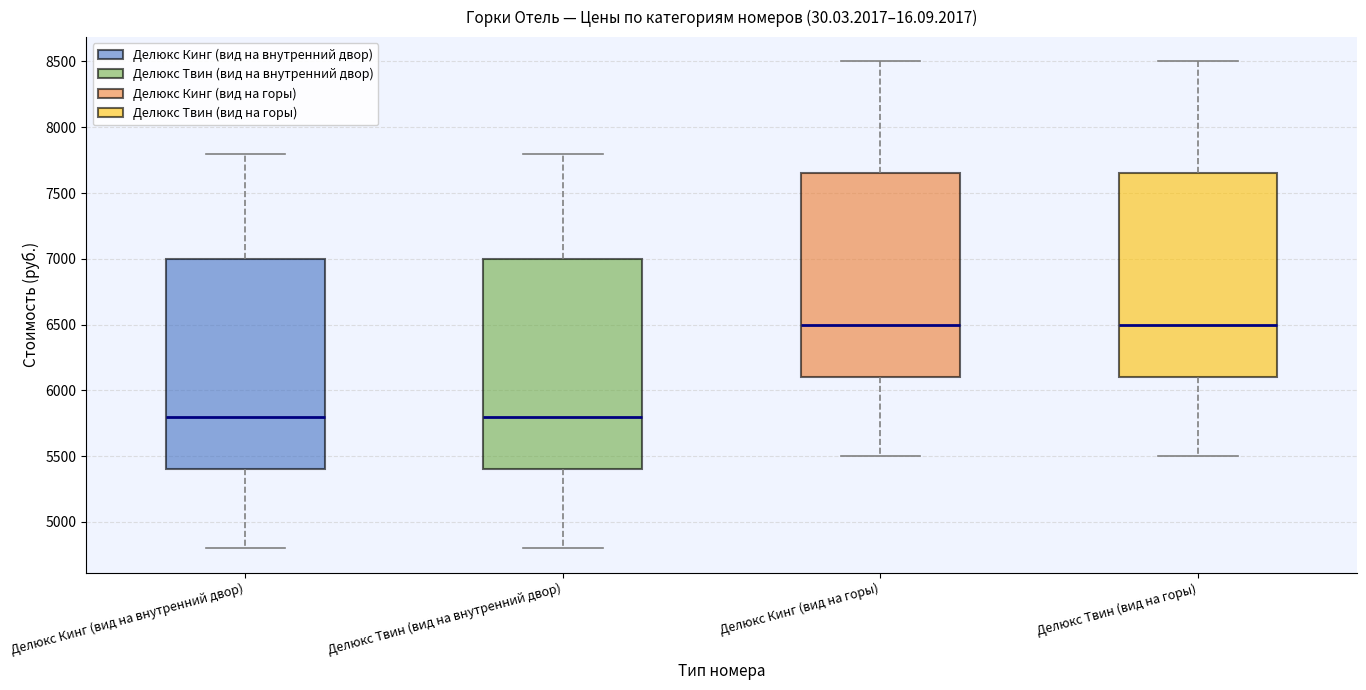

Reading left to right, read every box against the y-axis: the position of its median line, the range the box covers, and the ends of its whiskers. The values are not printed on the chart, so give them approximately, as read against the axis.

Делюкс Кинг (вид на внутренний двор): median 5800, box 5400 to 7000, whiskers 4800 to 7800
Делюкс Твин (вид на внутренний двор): median 5800, box 5400 to 7000, whiskers 4800 to 7800
Делюкс Кинг (вид на горы): median 6500, box 6100 to 7650, whiskers 5500 to 8500
Делюкс Твин (вид на горы): median 6500, box 6100 to 7650, whiskers 5500 to 8500